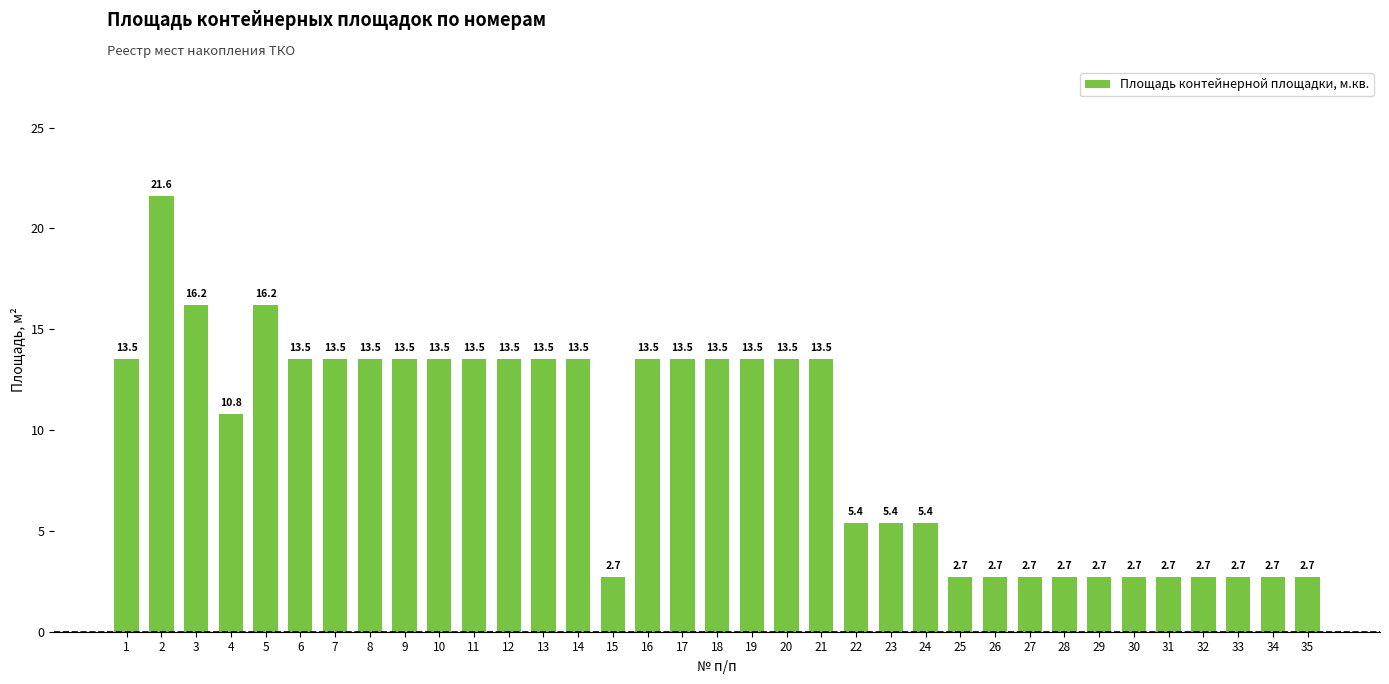

True or false: the data shows 2.7 at 27.

True